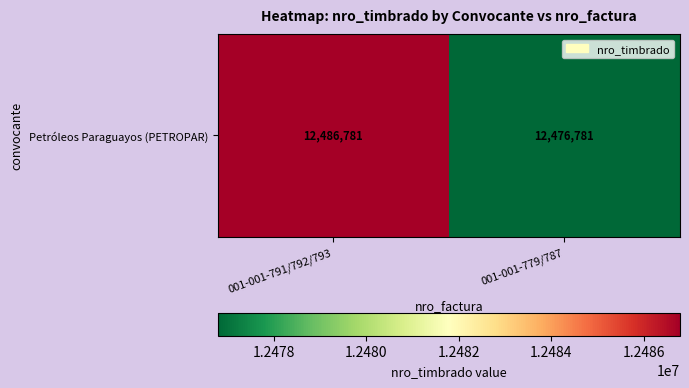

What is the greatest value displayed?

12486781